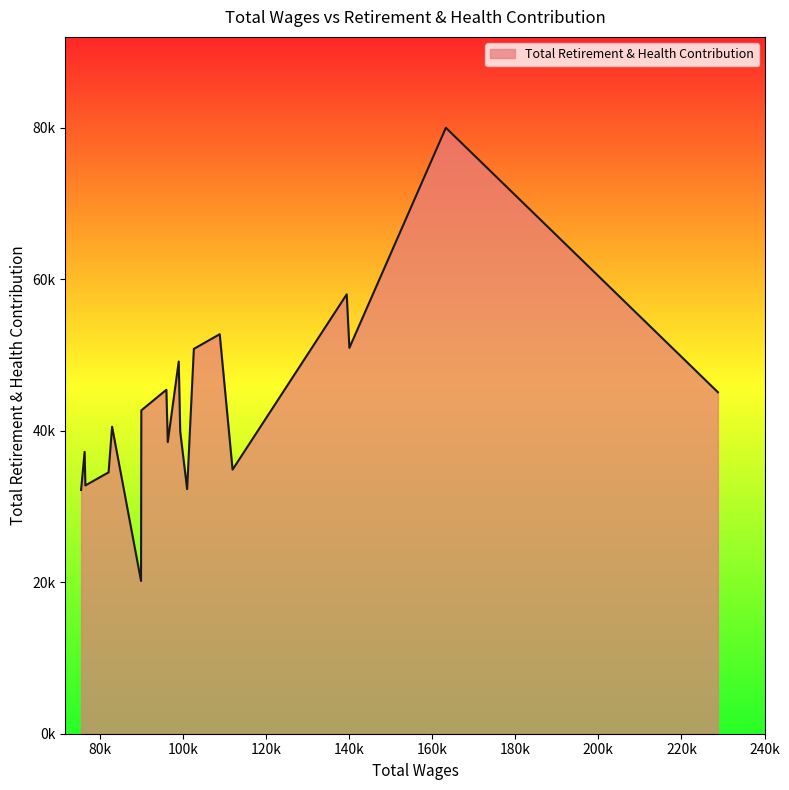

How many values exceed 40549?

9